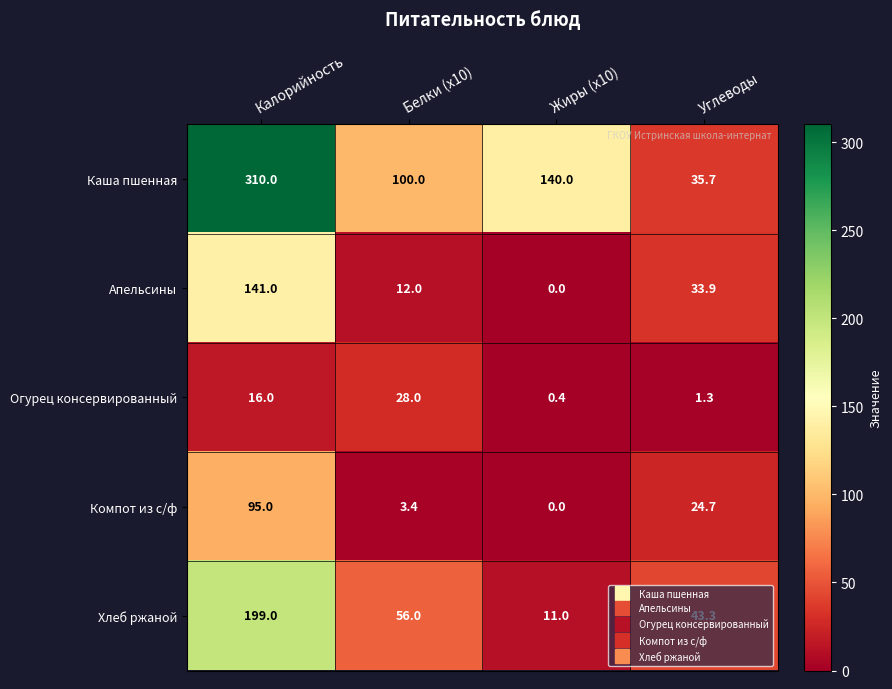

List the labels in order of Каша пшенная value, largest first.

Калорийность, Жиры (x10), Белки (x10), Углеводы